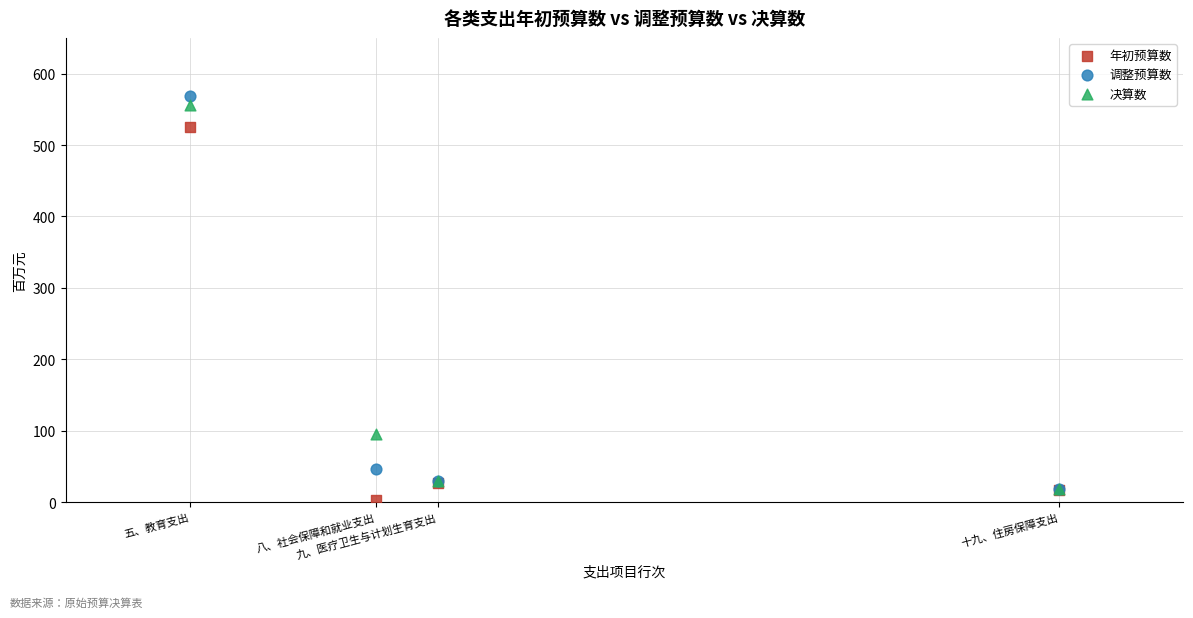

In the 决算数 series, what Y value is closest to 287?

95.6